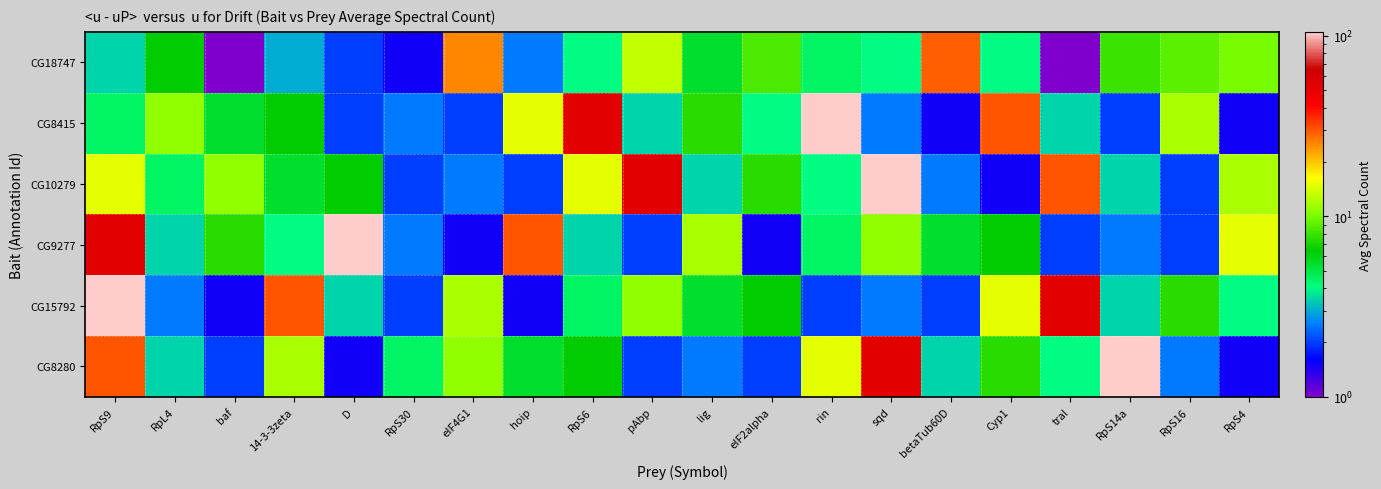

How many series are shown in this chart?

6